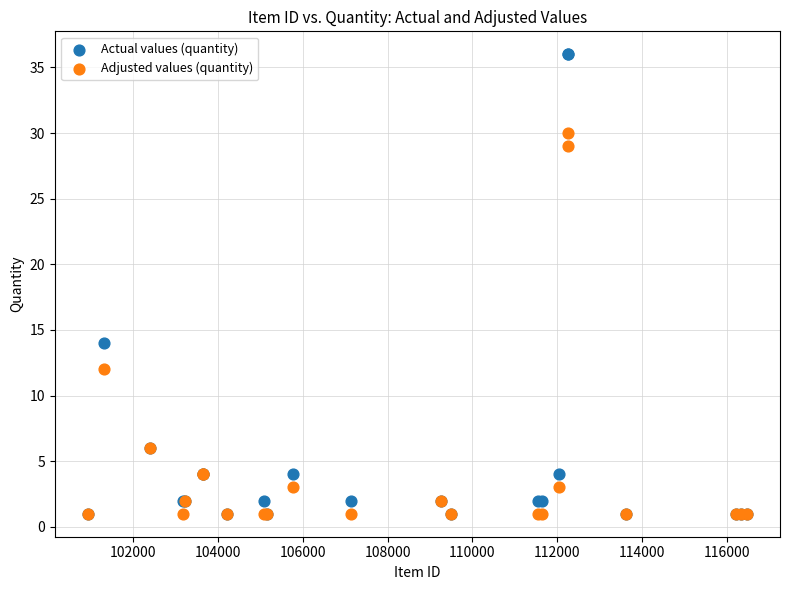

In the Actual values (quantity) series, what Y value is closest to 18?

14